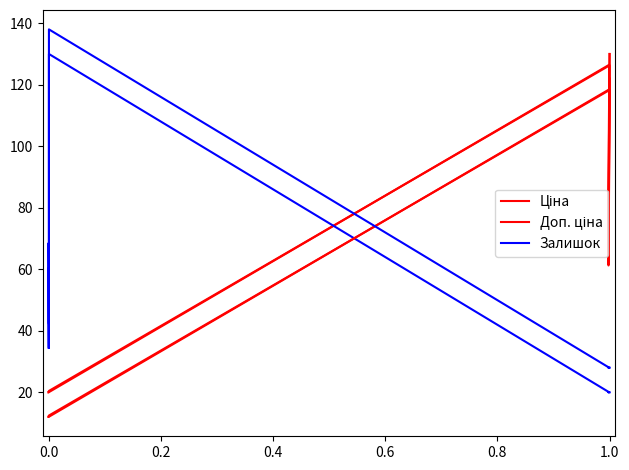

What is the total value across all series at 1.0?

162.8